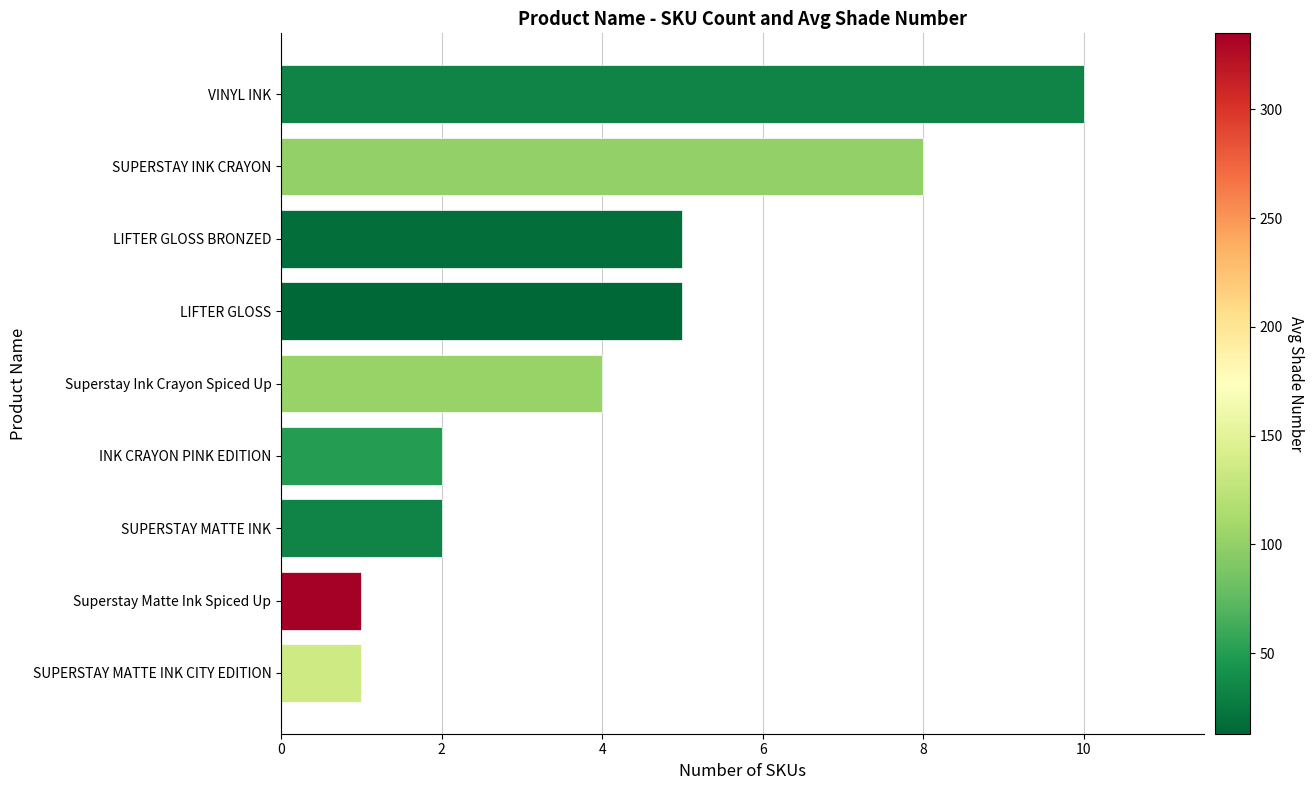

What is the smallest value displayed?

1